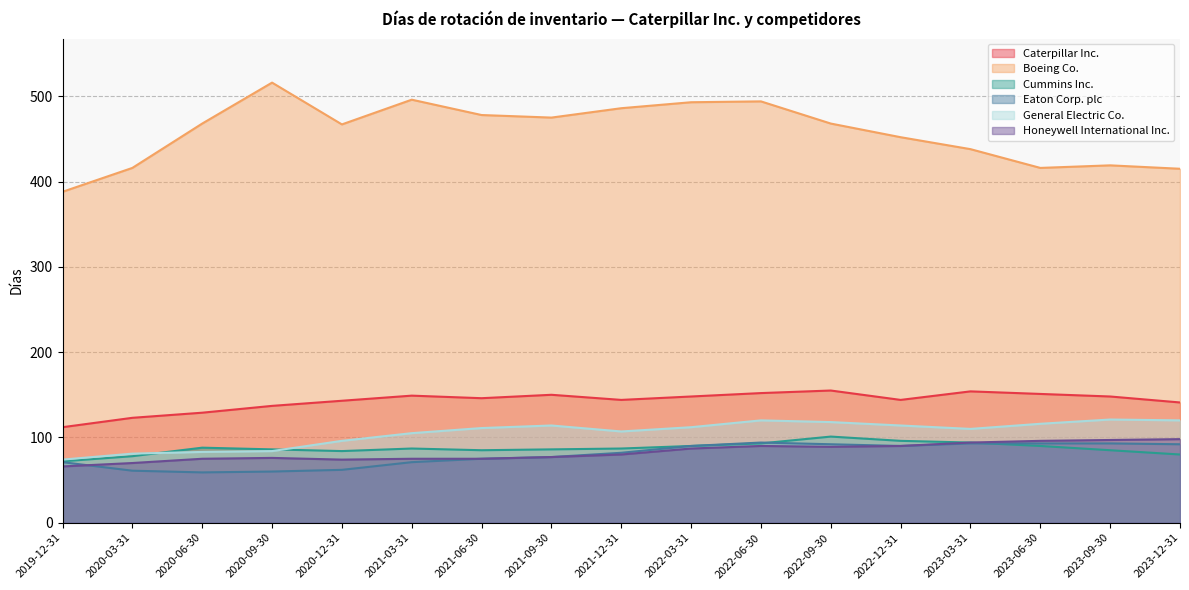

List the series in order of their peak value, lowest first.

Eaton Corp. plc, Honeywell International Inc., Cummins Inc., General Electric Co., Caterpillar Inc., Boeing Co.